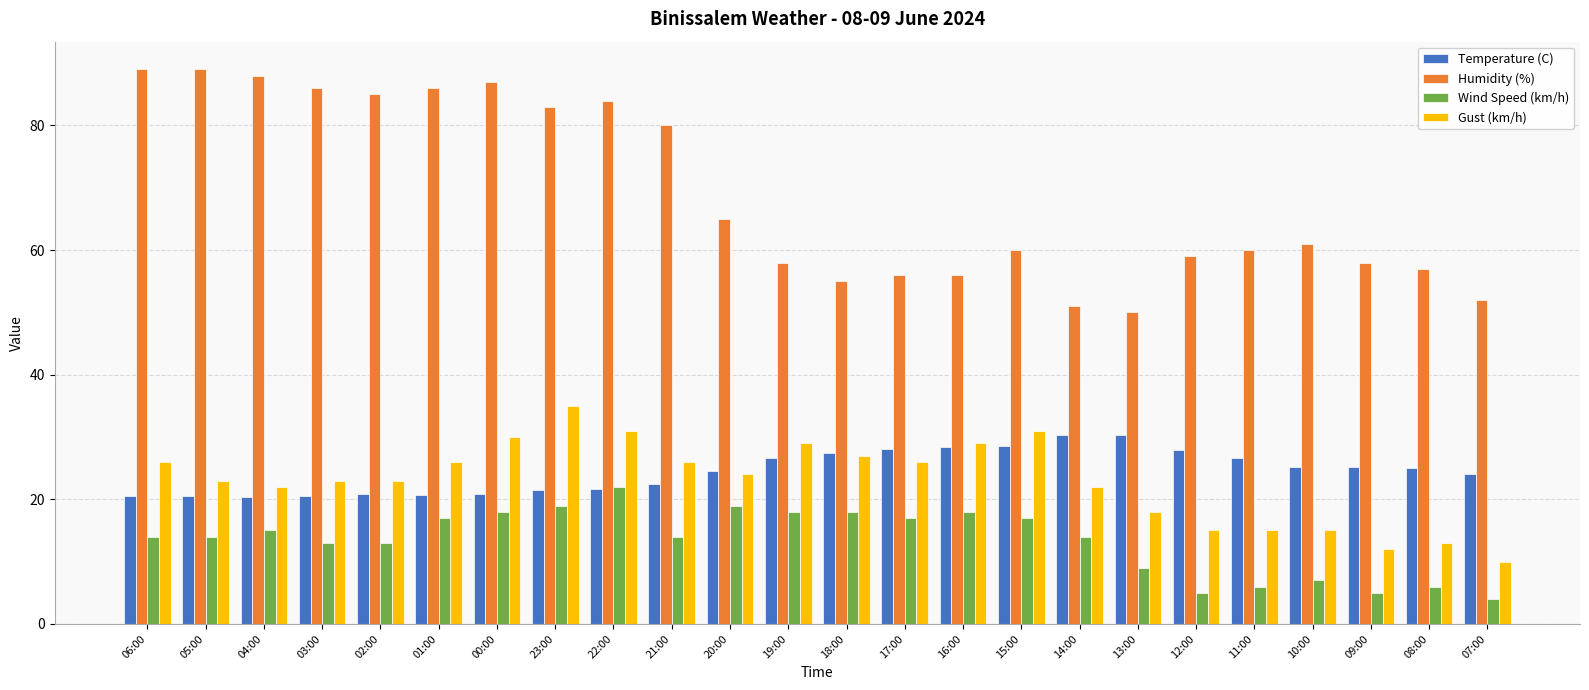

What is the total value across all series at 15:00?

136.5